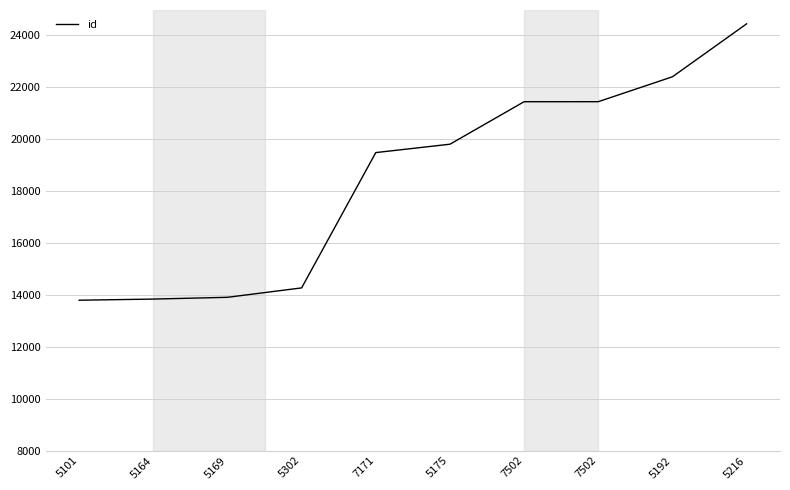

How many lines are shown in the chart?

1